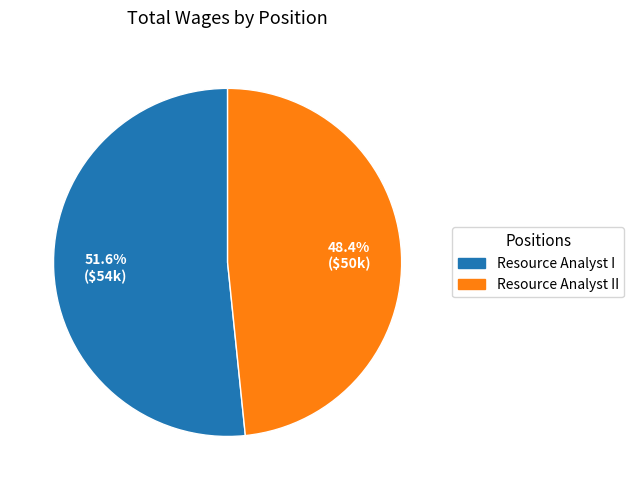

Is there any slice that represents more than half of the pie?

Yes